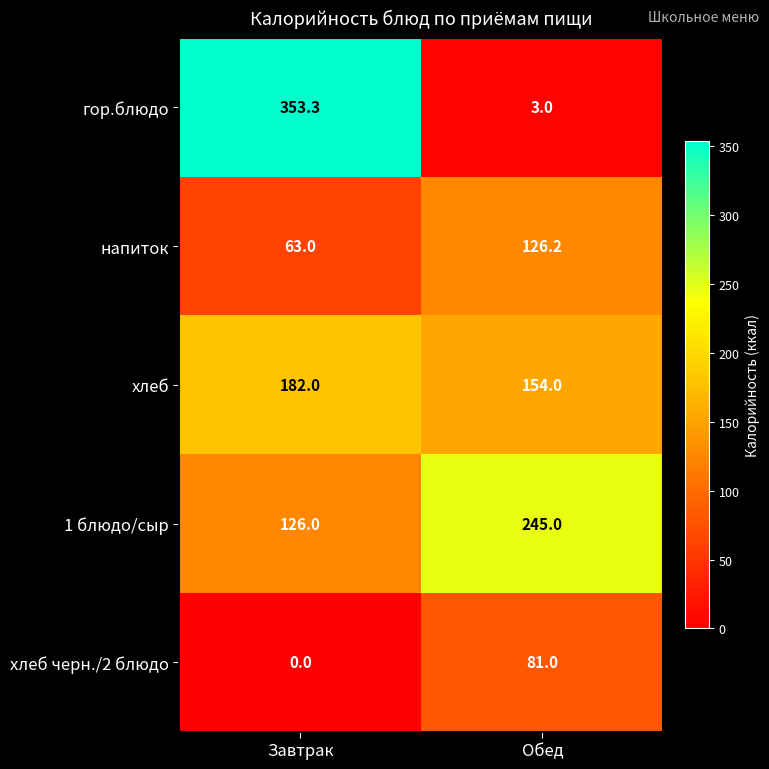

Rank the series by their maximum value, from lowest to highest.

хлеб черн./2 блюдо, напиток, хлеб, 1 блюдо/сыр, гор.блюдо